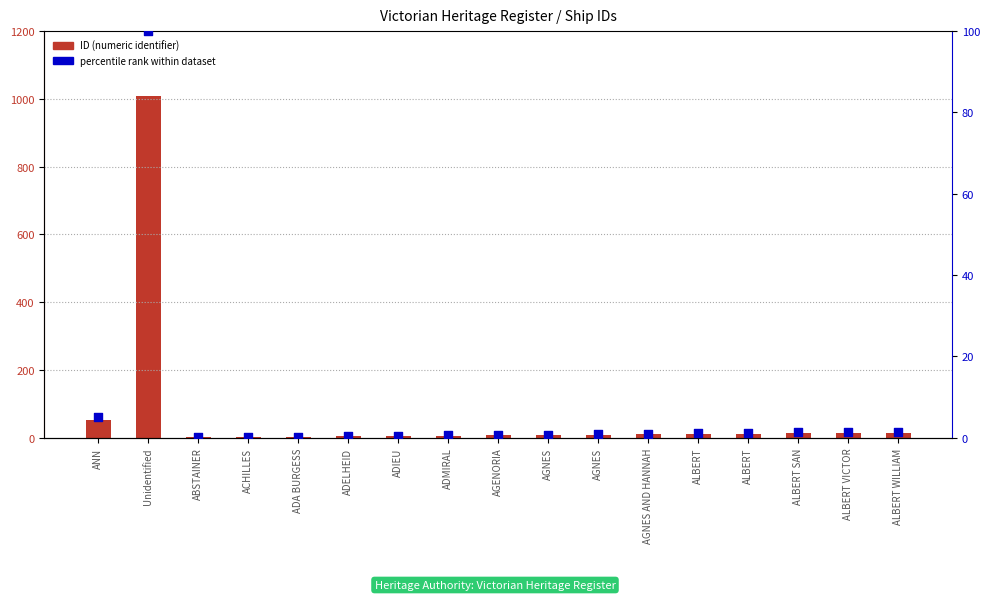

At how many categories does at least one series exceed 765?

1